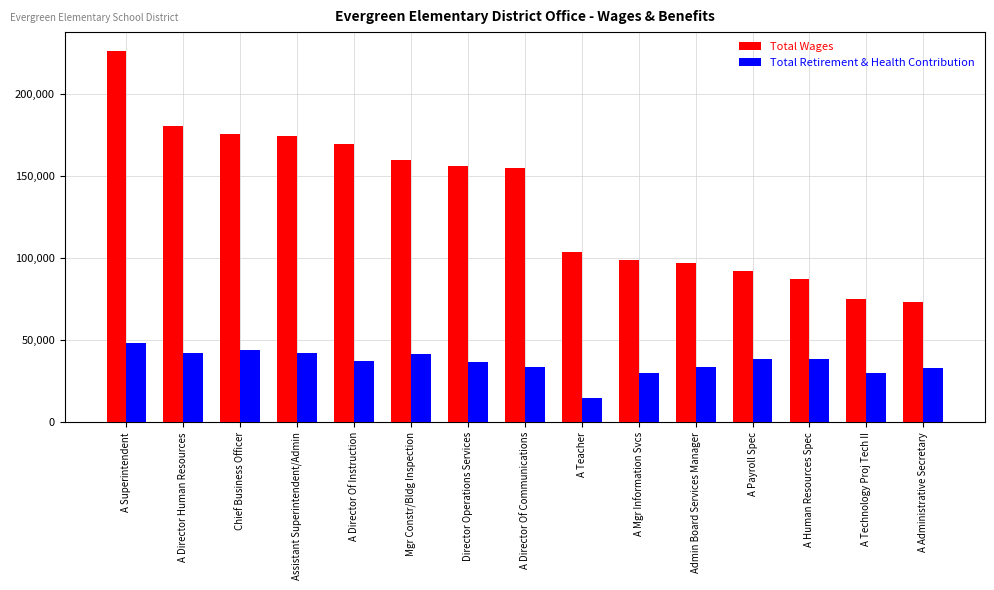

How many values in the Total Wages series are below 154526?

7